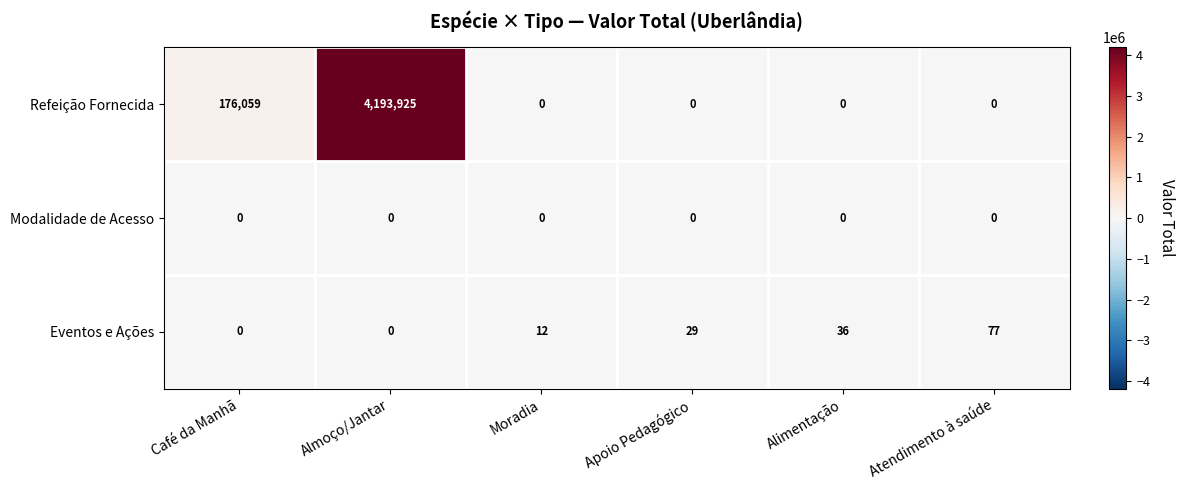

At which label is Refeição Fornecida closest to 2096962?

Café da Manhã